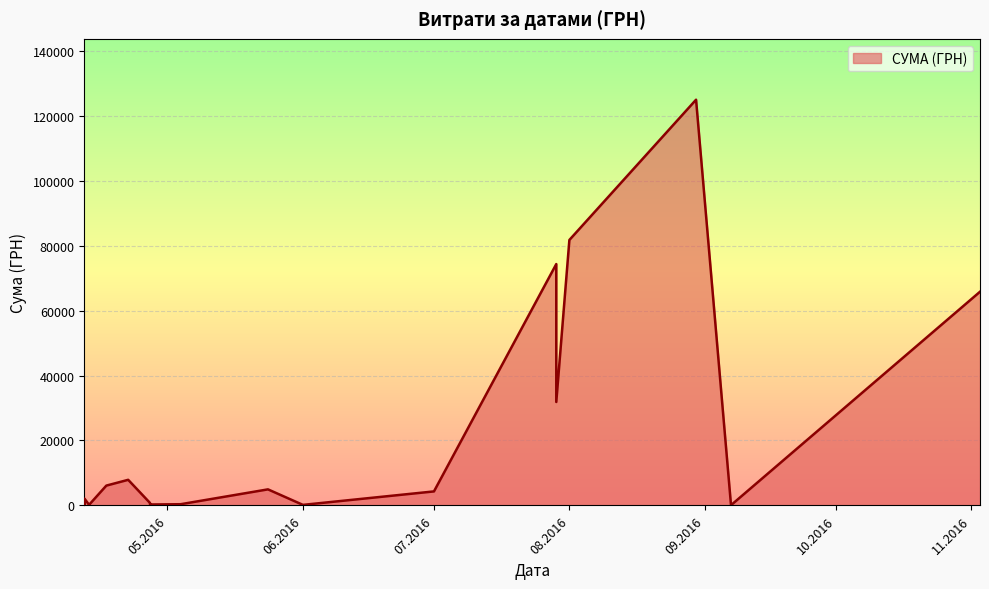

How many lines are shown in the chart?

1